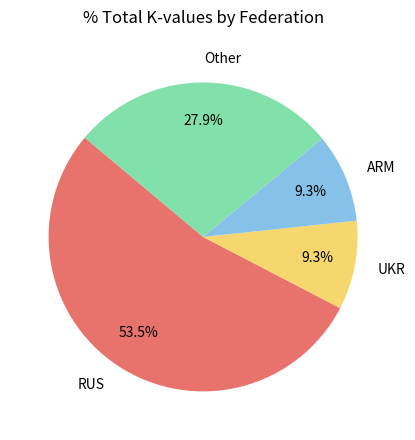

How many segments does this pie chart have?

4